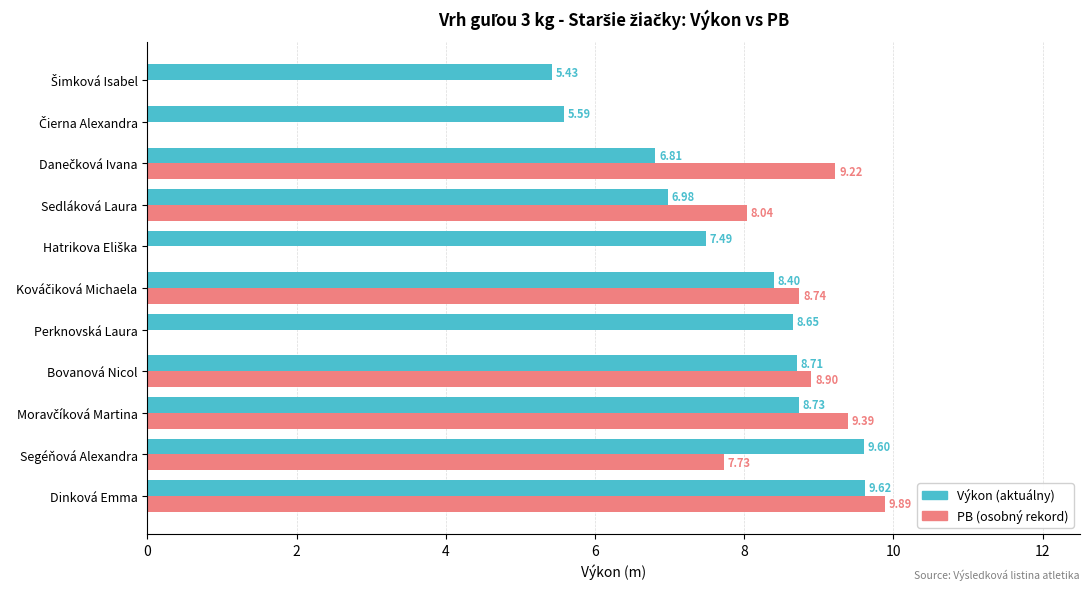

What is the sum of all Výkon (aktuálny) values?

86.0